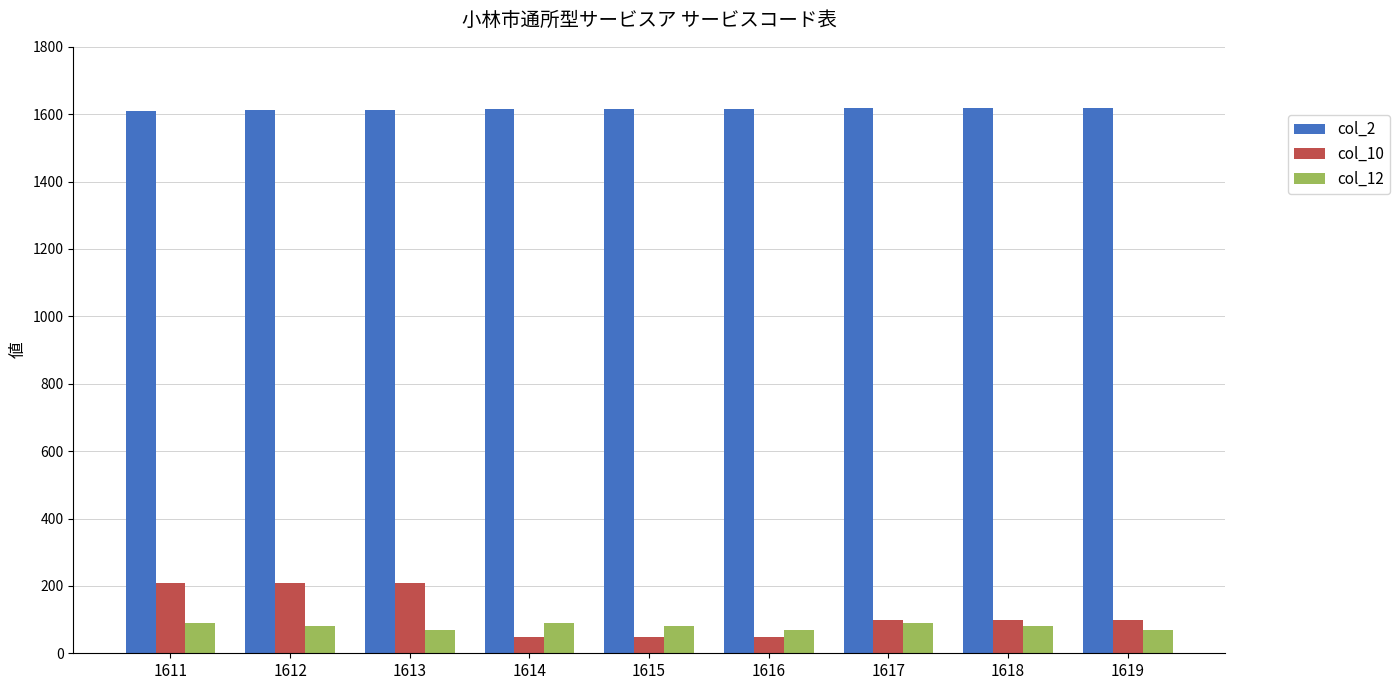

The col_2 series shows 495 at 1612. True or false?

False